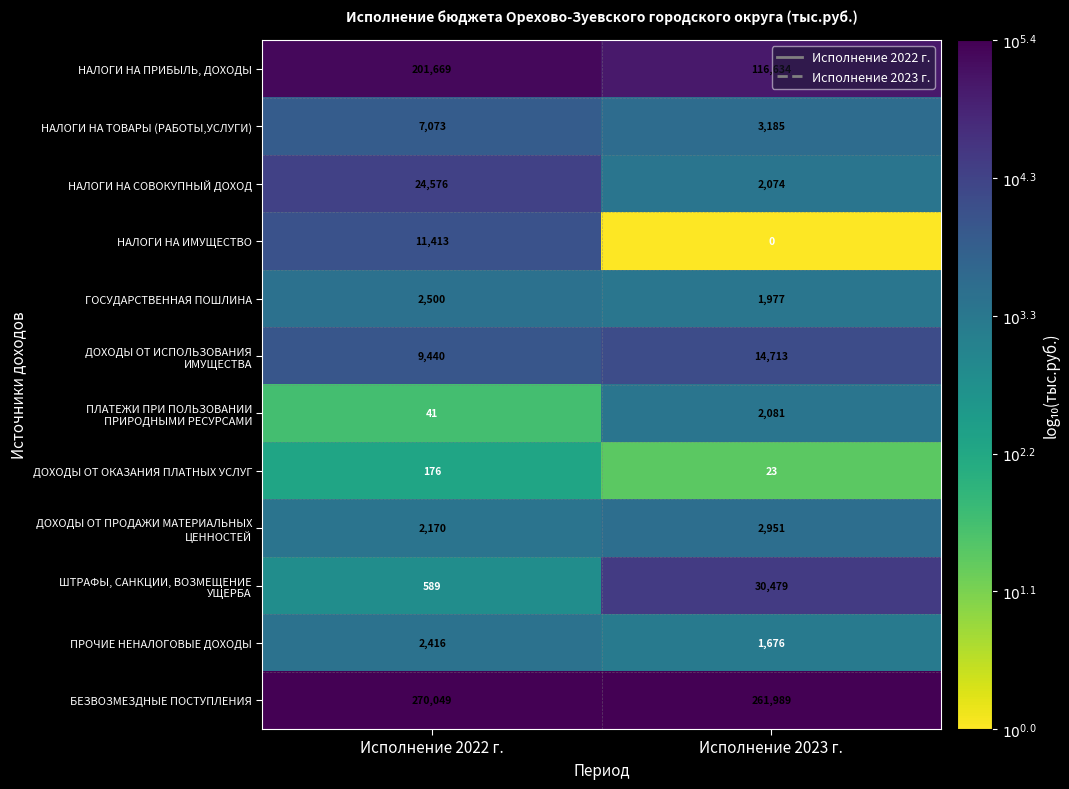

Is it true that НАЛОГИ НА ПРИБЫЛЬ, ДОХОДЫ equals 201669 at Исполнение 2022 г.?

True